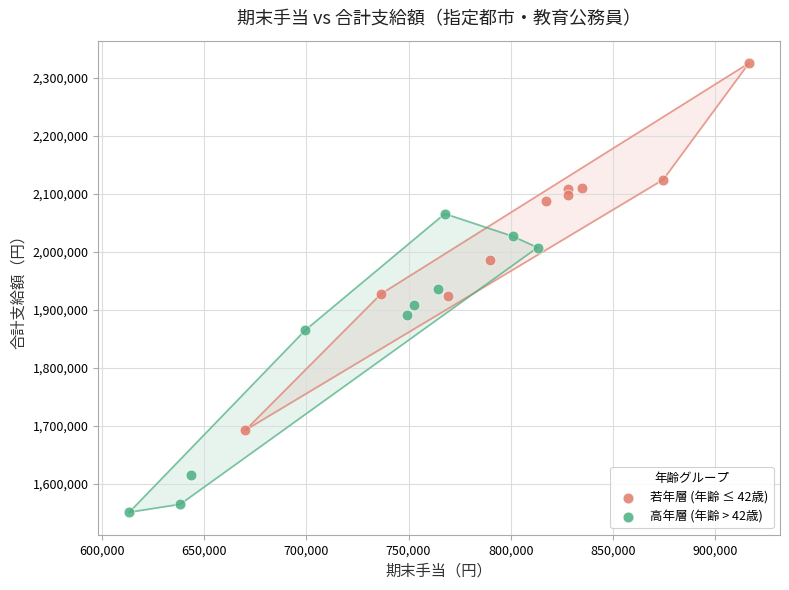

What are all the series names shown in the legend?

若年層 (年齢 ≤ 42歳), 高年層 (年齢 > 42歳)